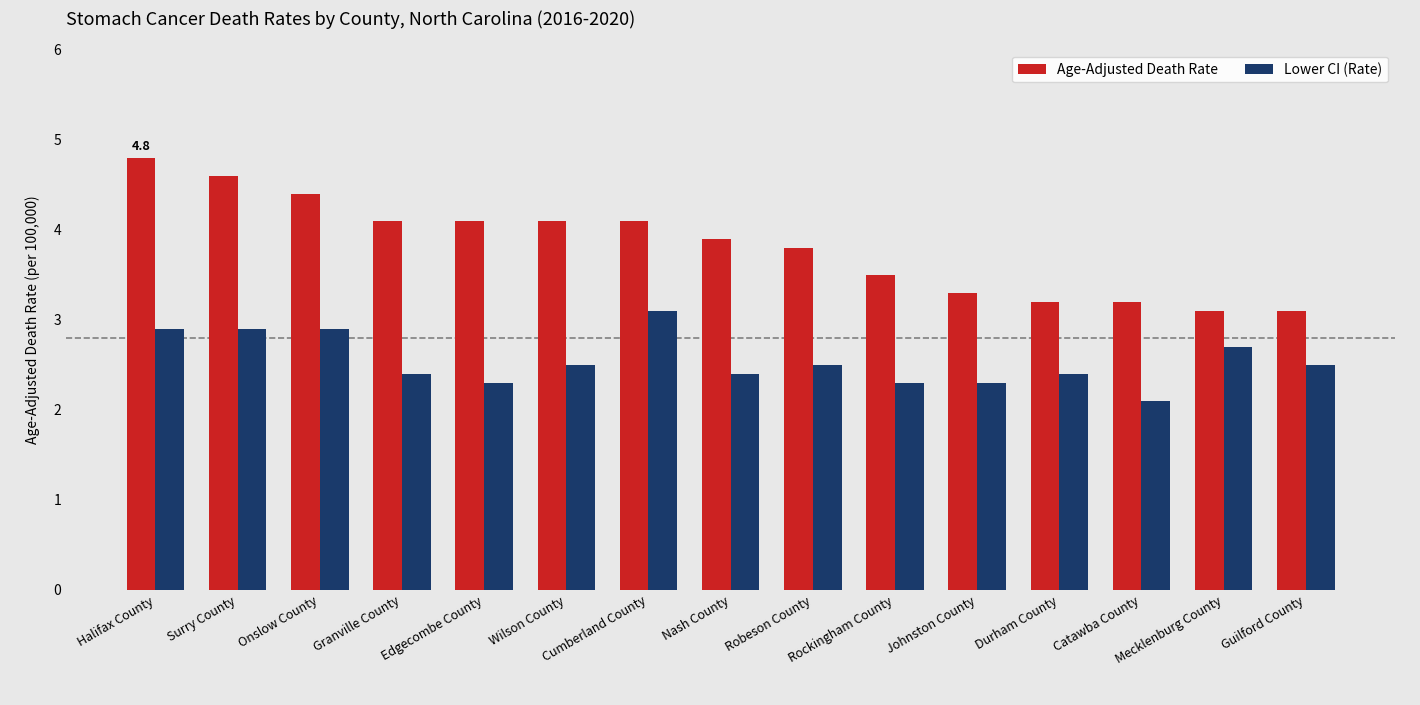

Is the value of Age-Adjusted Death Rate at Mecklenburg County greater than the value of Lower CI (Rate) at Catawba County?

Yes